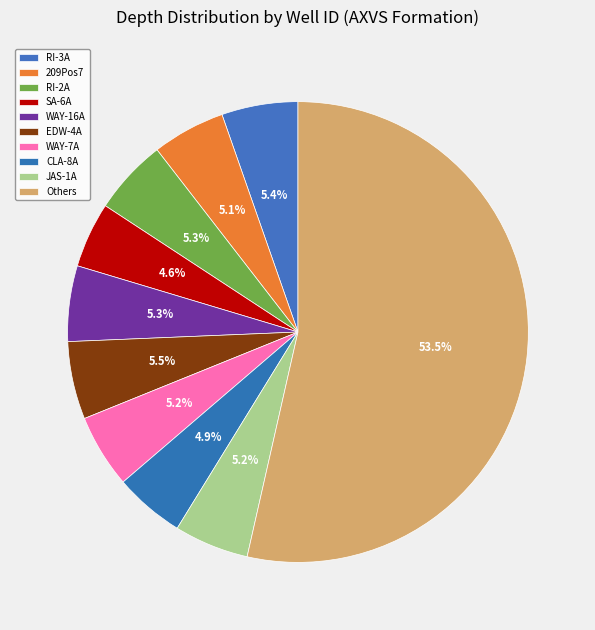

Do CLA-8A and RI-2A together represent more than half of the pie?

No